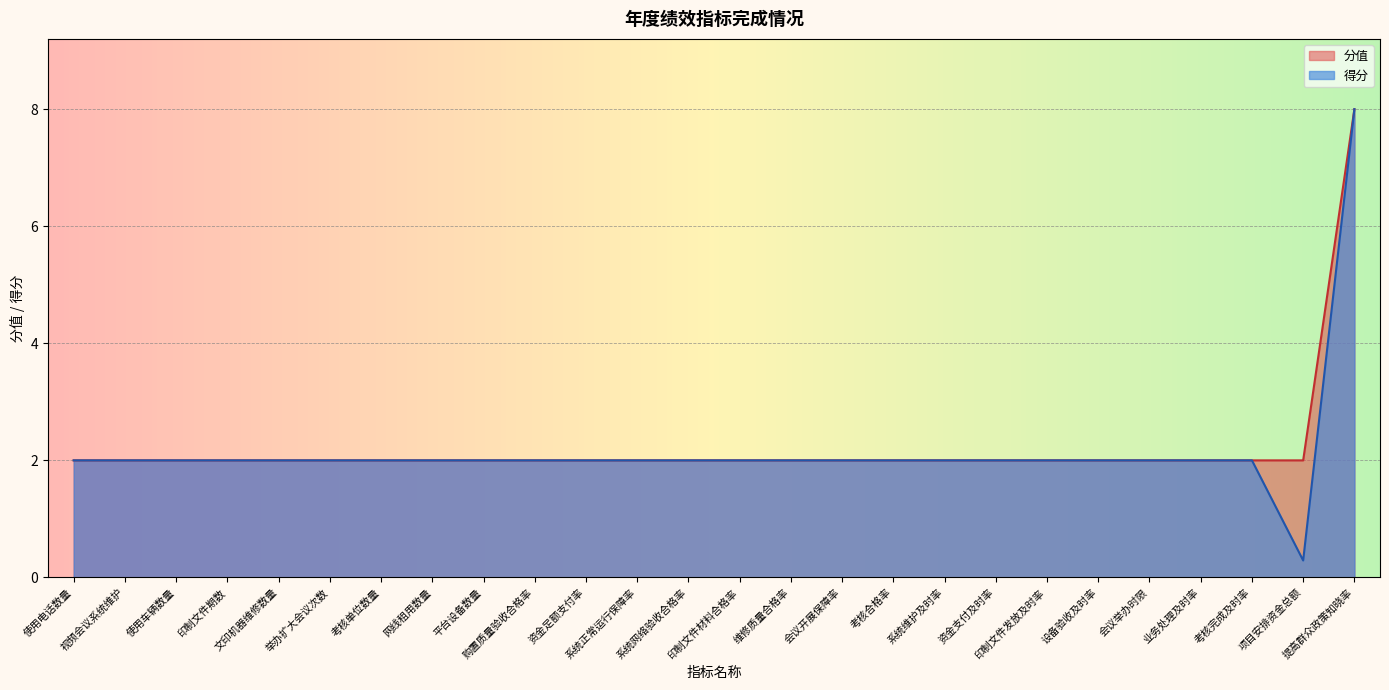

True or false: 分值 and 得分 cross at least once.

False